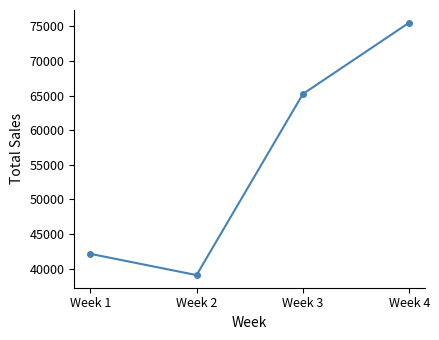

Does the chart have visible grid lines?

No